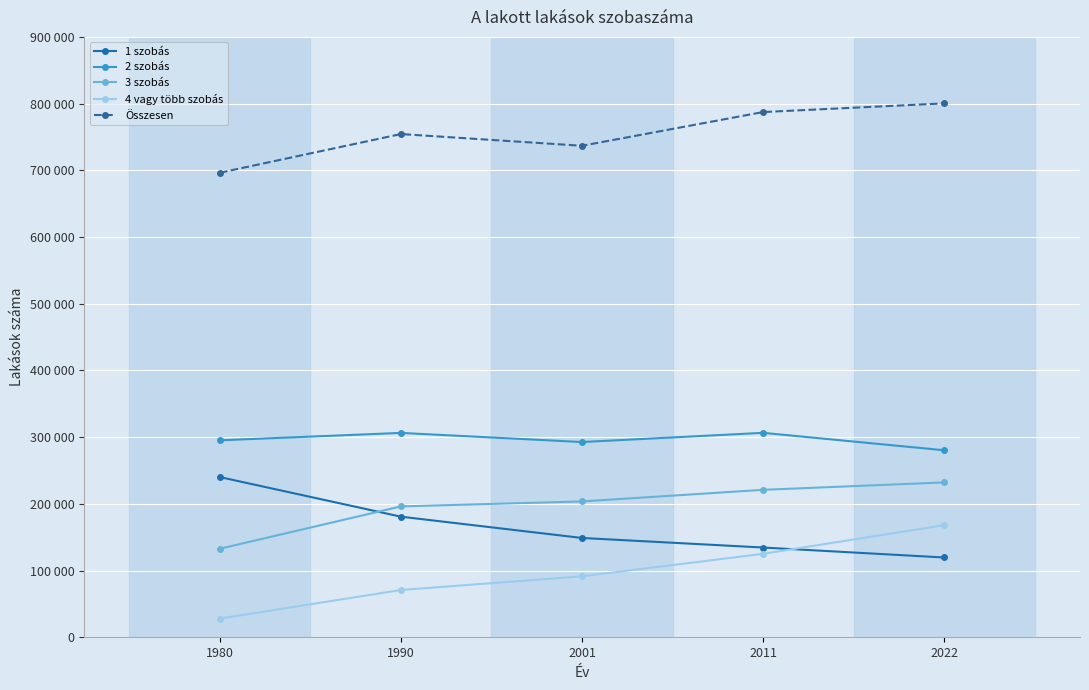

Between 1980 and 2011, which is larger?

1980